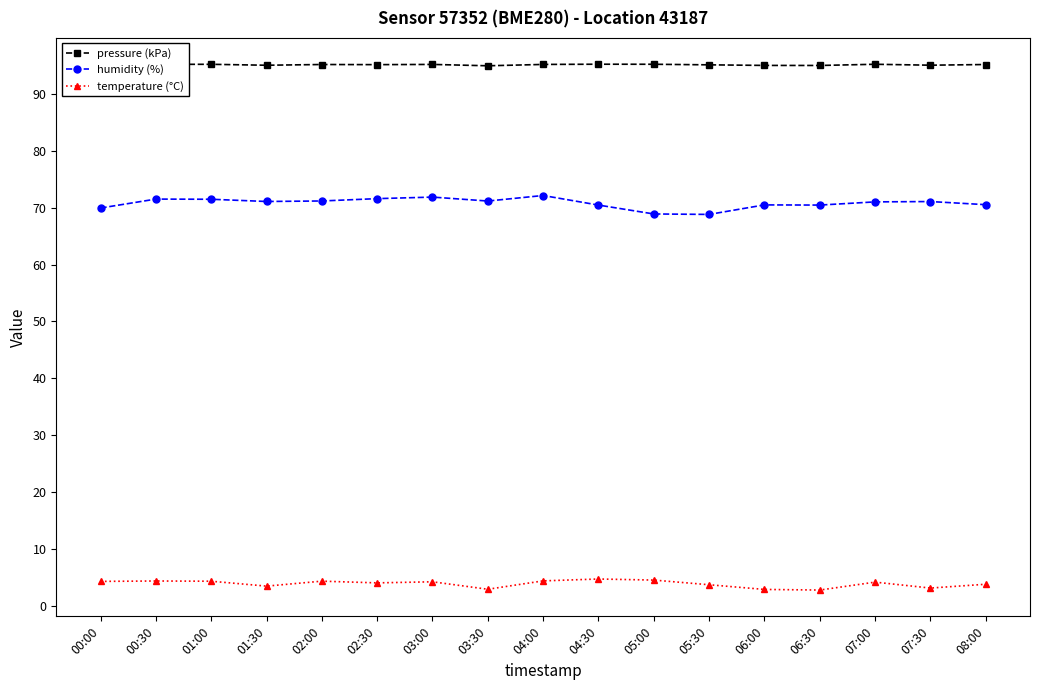

Is it true that humidity (%) equals 99.2 at 04:30?

False